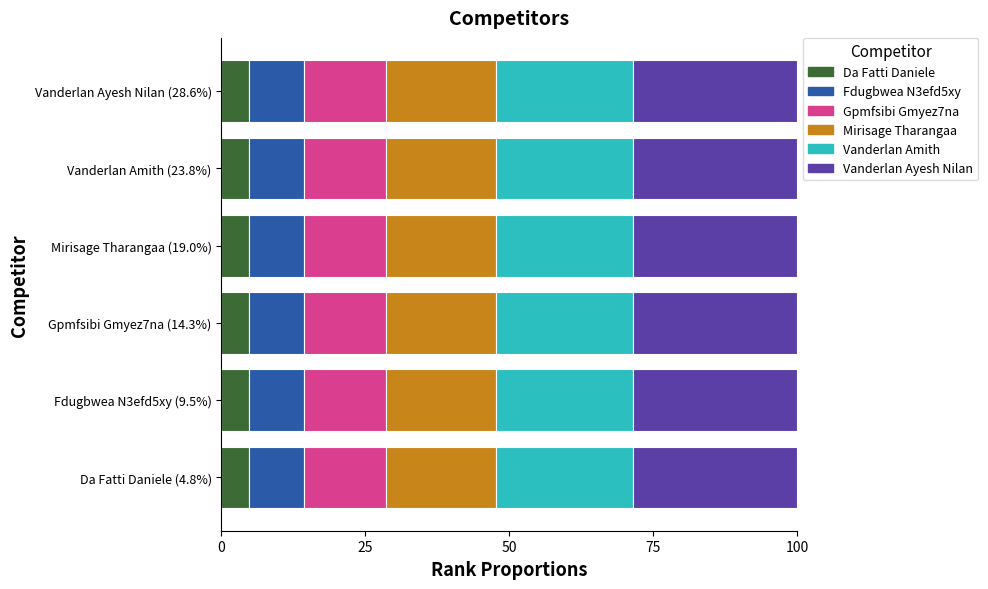

What is the sum of all Da Fatti Daniele values?

28.6